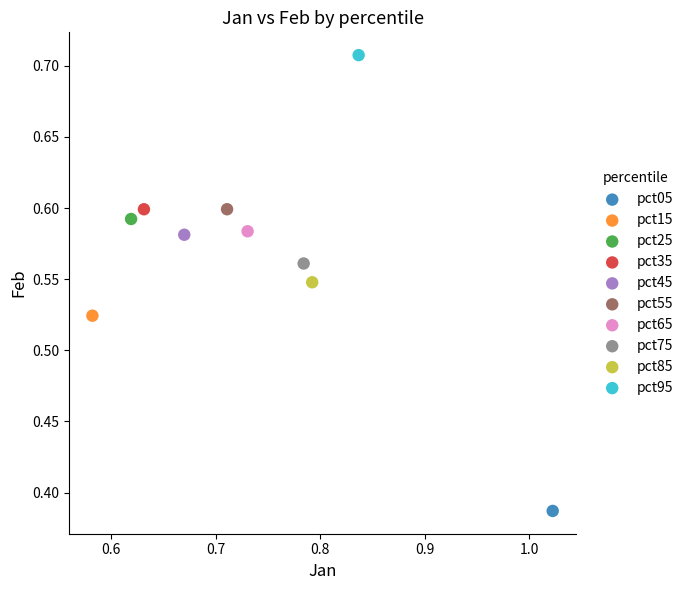

What are all the series names shown in the legend?

pct05, pct15, pct25, pct35, pct45, pct55, pct65, pct75, pct85, pct95